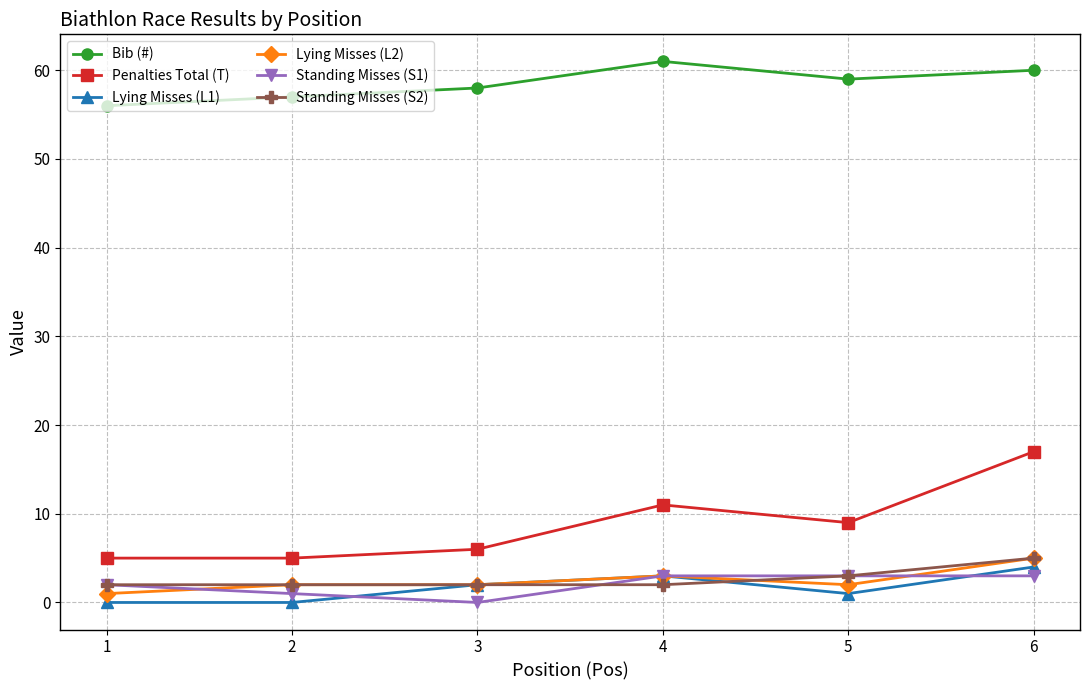

True or false: Lying Misses (L1) has a value of 4 at 6.

True